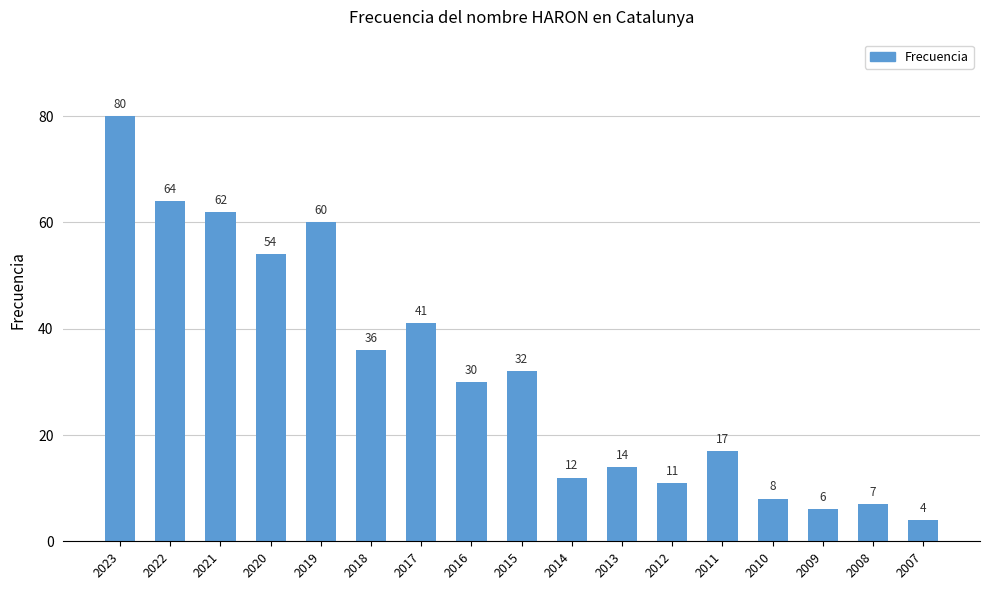

What is the maximum value shown in the chart?

80